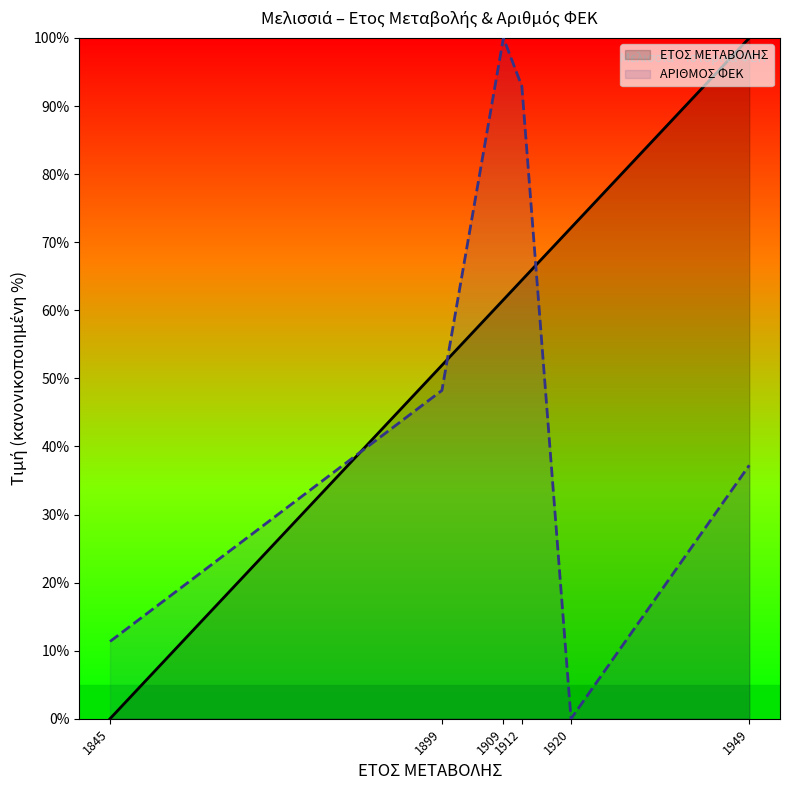

Which series has the largest range (max minus min)?

ΕΤΟΣ ΜΕΤΑΒΟΛΗΣ